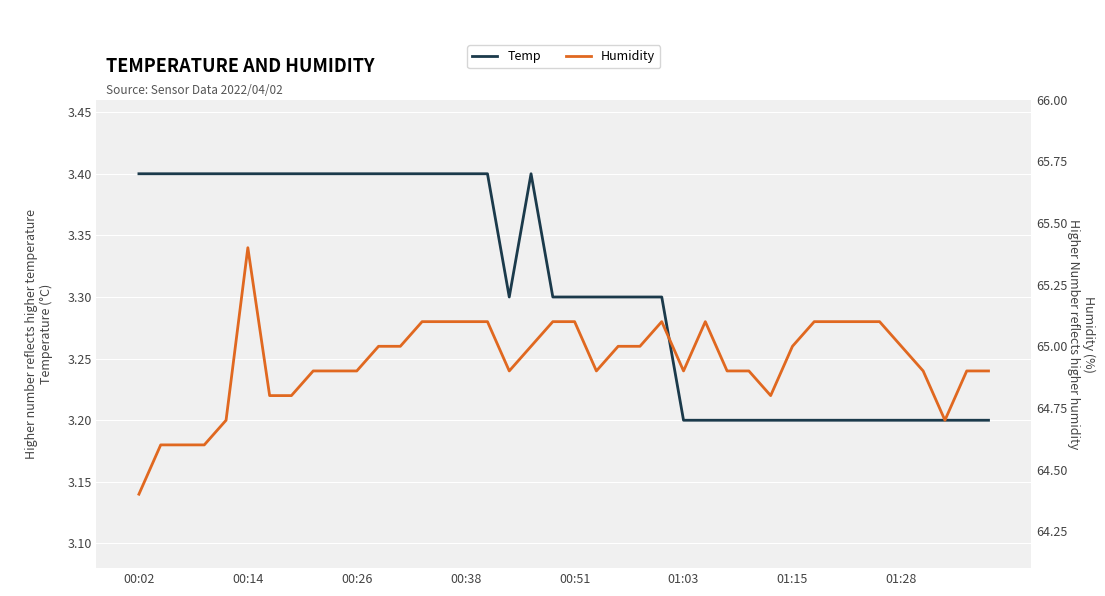

What is the value of the Humidity point at the 26th from the left?

64.9